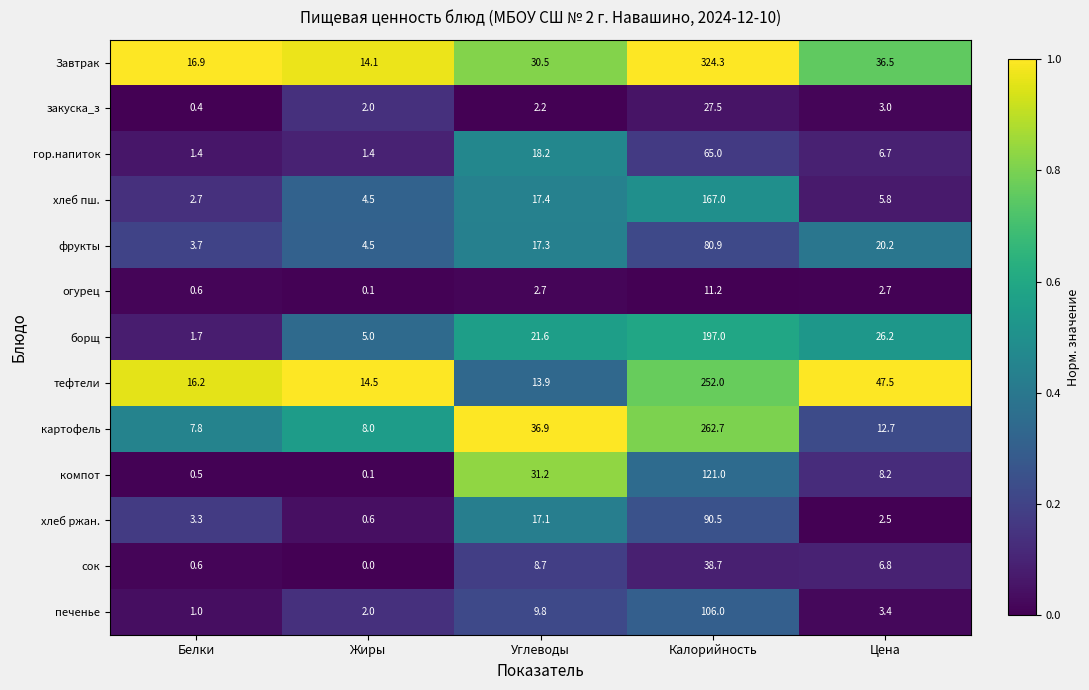

Is it true that картофель equals 7.8 at Белки?

True